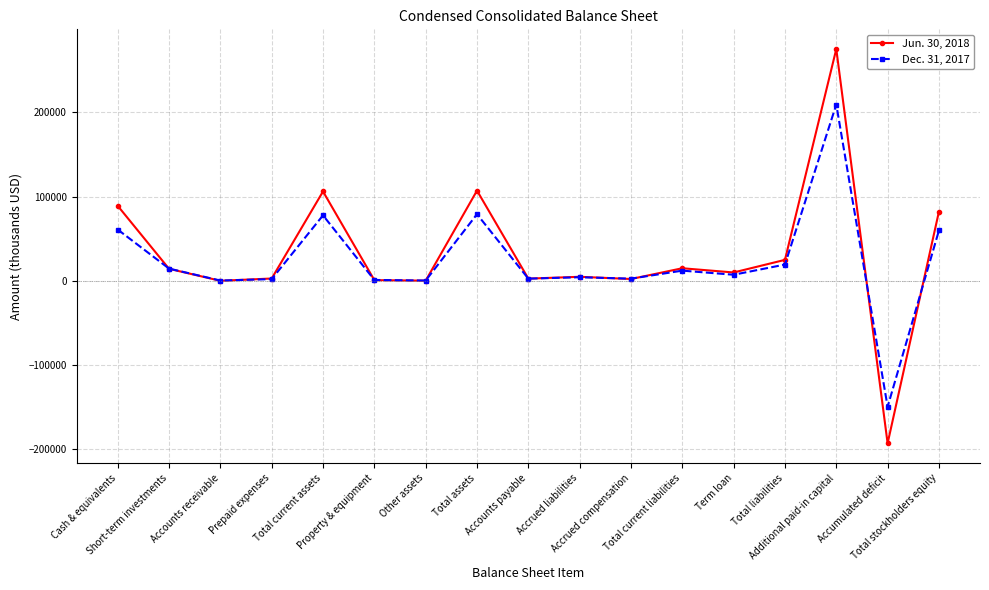

Is the value of Dec. 31, 2017 at Total current assets greater than the value of Jun. 30, 2018 at Additional paid-in capital?

No